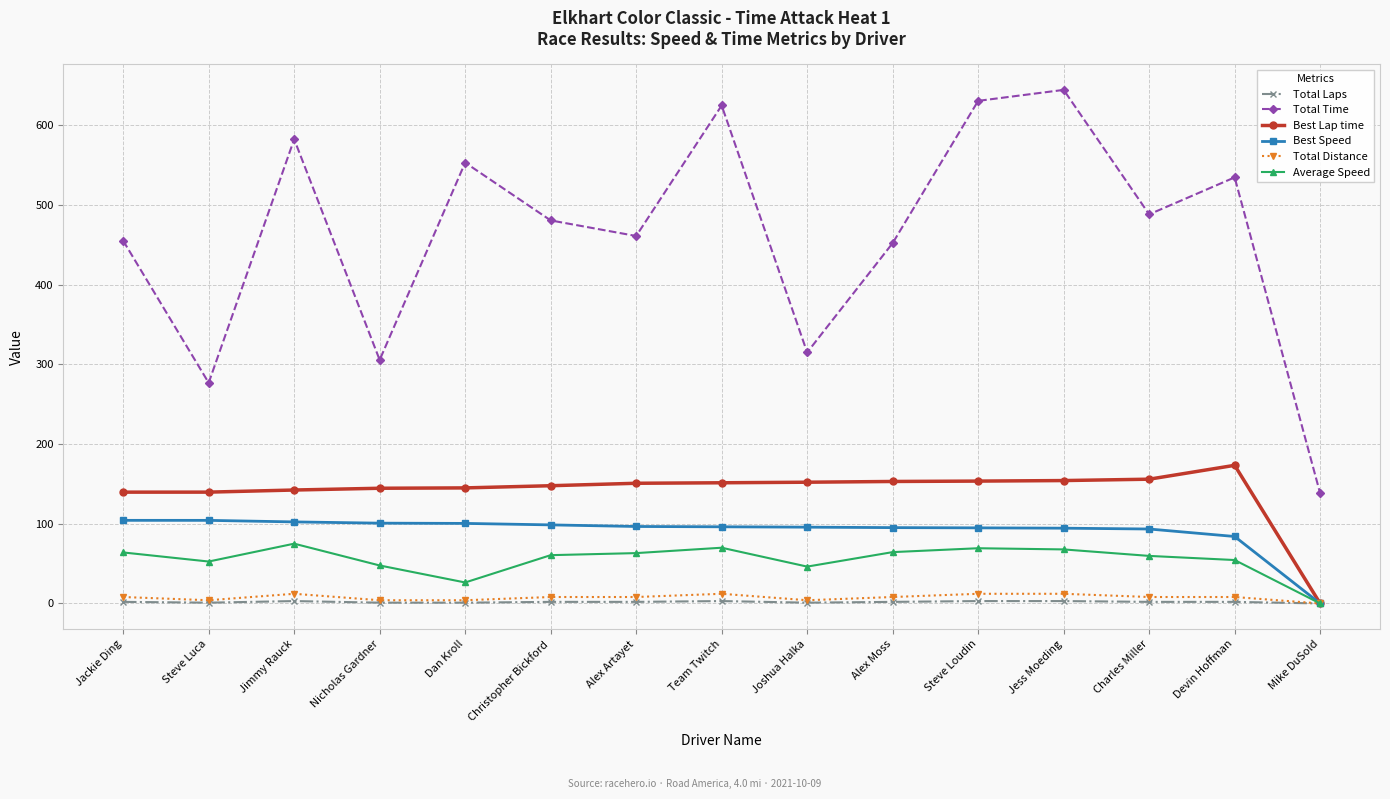

The Average Speed series shows 52.6 at Steve Luca. True or false?

True